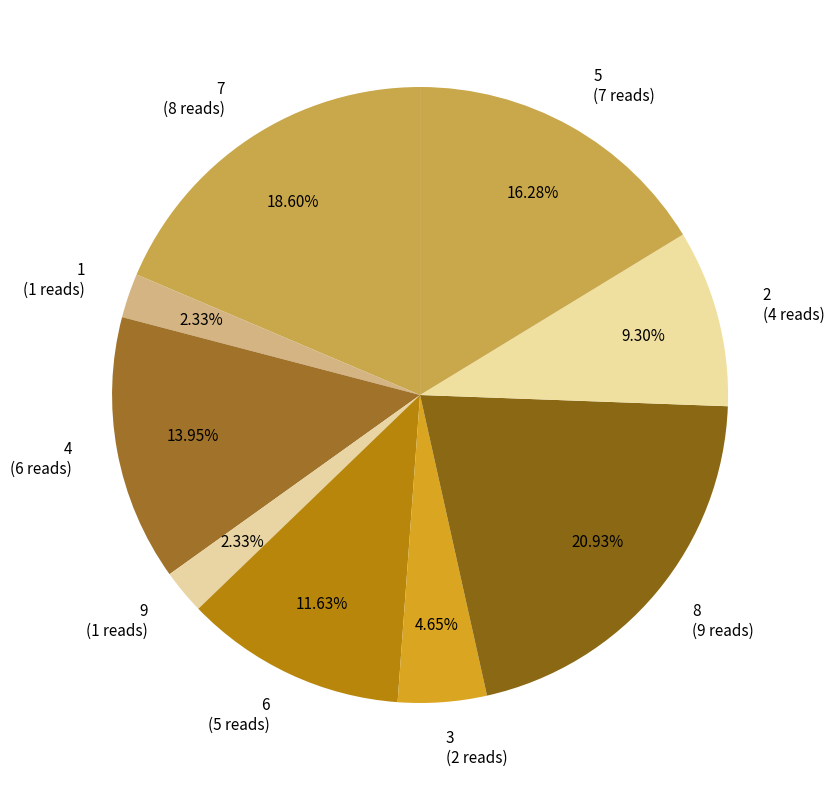

What percentage is NOT represented by 3?

95.3%